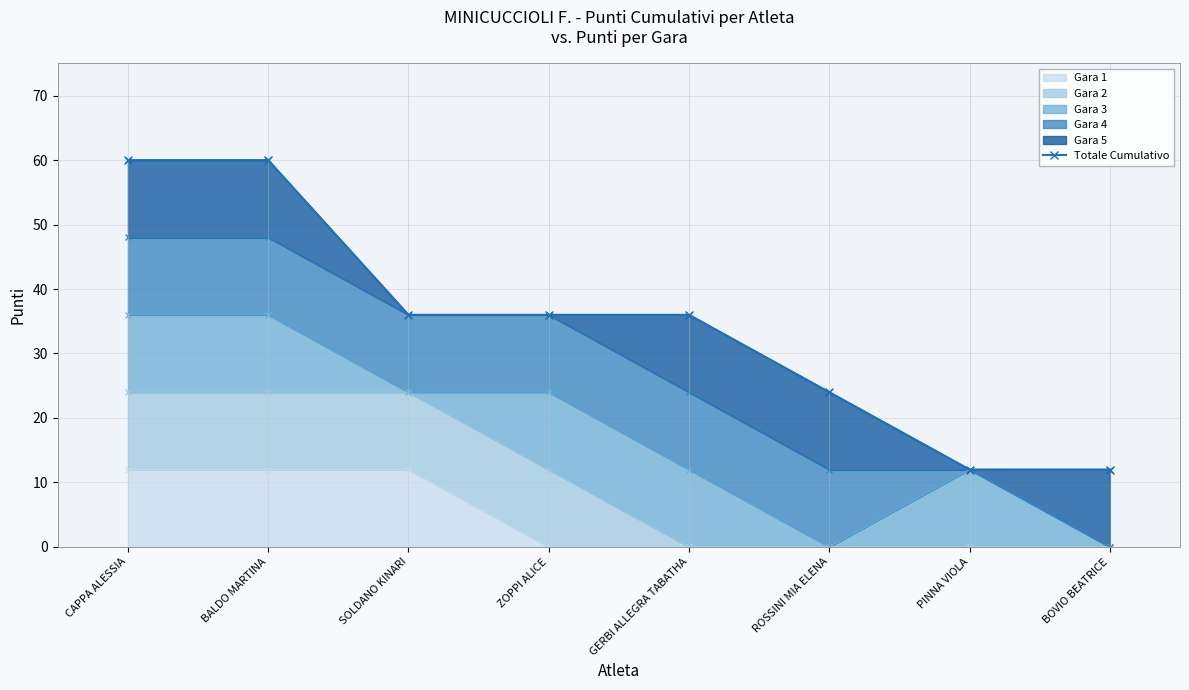

Reading left to right, transcribe all the data shown in this chart.

CAPPA ALESSIA=60	BALDO MARTINA=60	SOLDANO KINARI=36	ZOPPI ALICE=36	GERBI ALLEGRA TABATHA=36	ROSSINI MIA ELENA=24	PINNA VIOLA=12	BOVIO BEATRICE=12